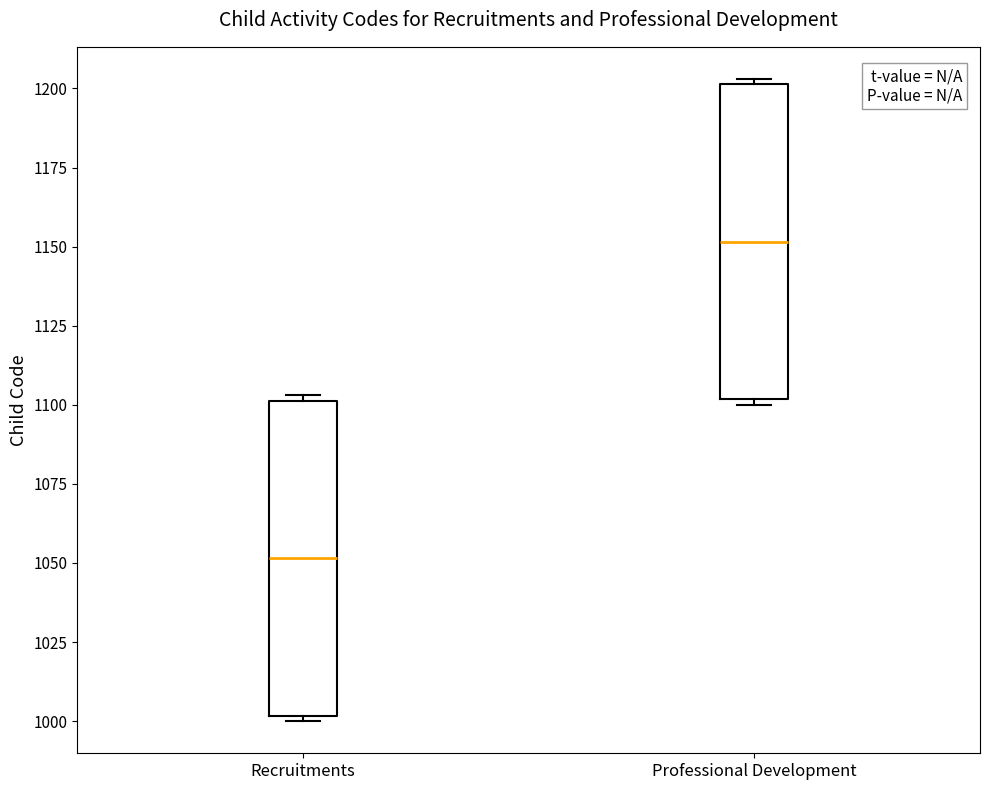

Reading left to right, transcribe this box plot: for each box, give where its median line is, the range the box spans, and where its two whiskers end, as read against the y-axis. The values are not printed on the chart, so give them approximately, as read against the axis.

Recruitments: median 1050, box 1000 to 1100, whiskers 1000 (just below the box's lower edge) to 1105
Professional Development: median 1150, box 1100 to 1200, whiskers 1100 (just below the box's lower edge) to 1205